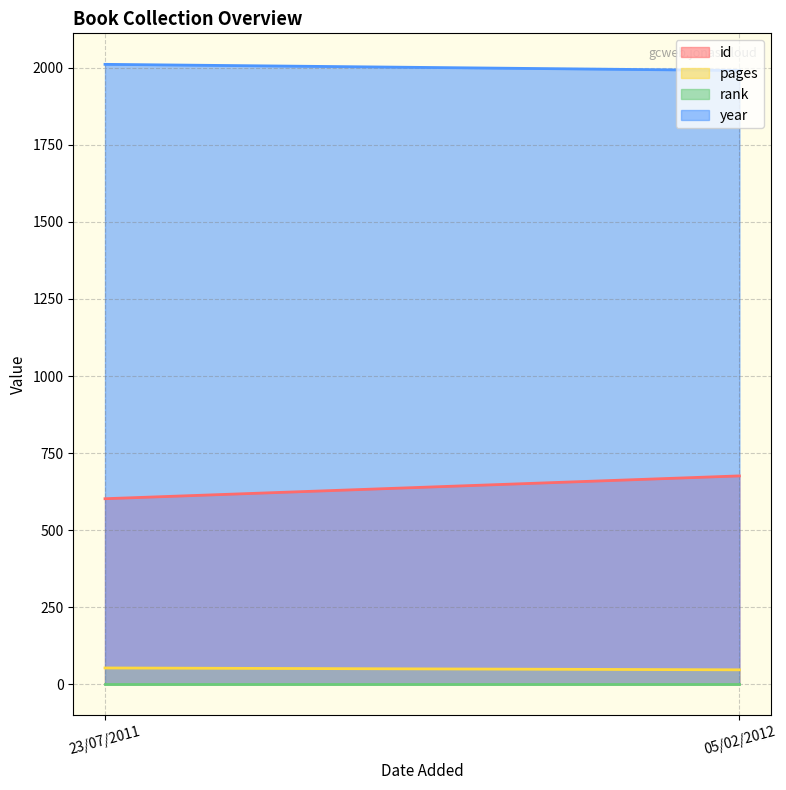

What is the label of the 1st point from the left?

23/07/2011